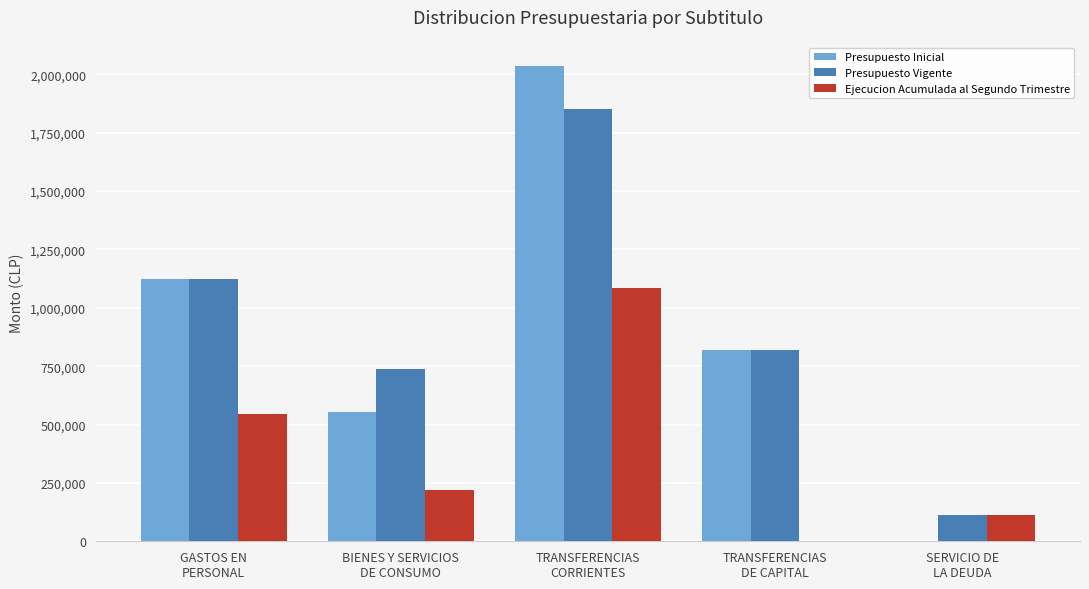

What is the sum of all Presupuesto Inicial values?

4535707